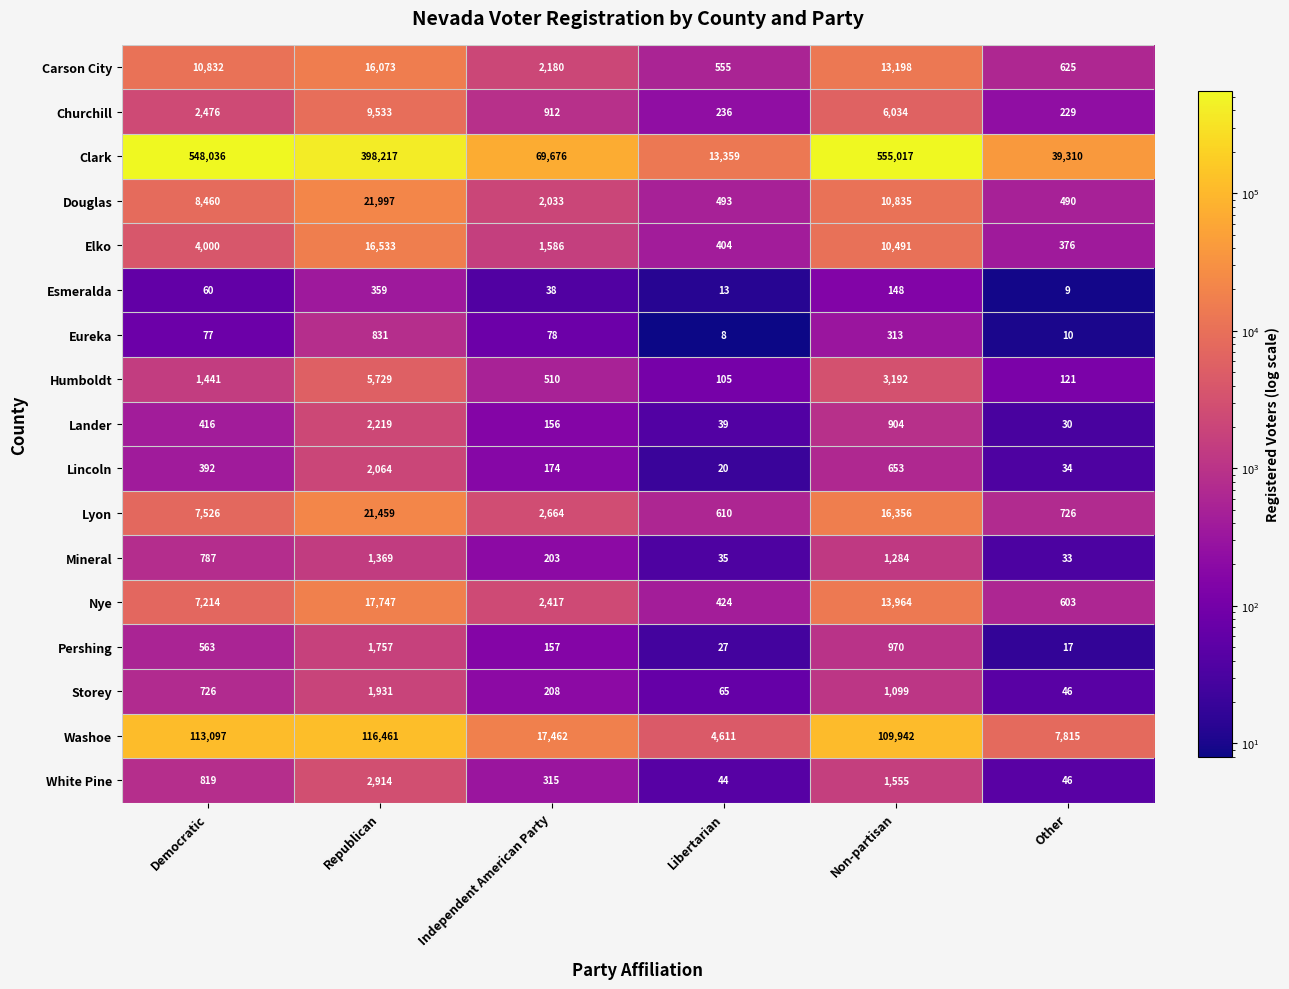

What is the smallest value displayed?

8